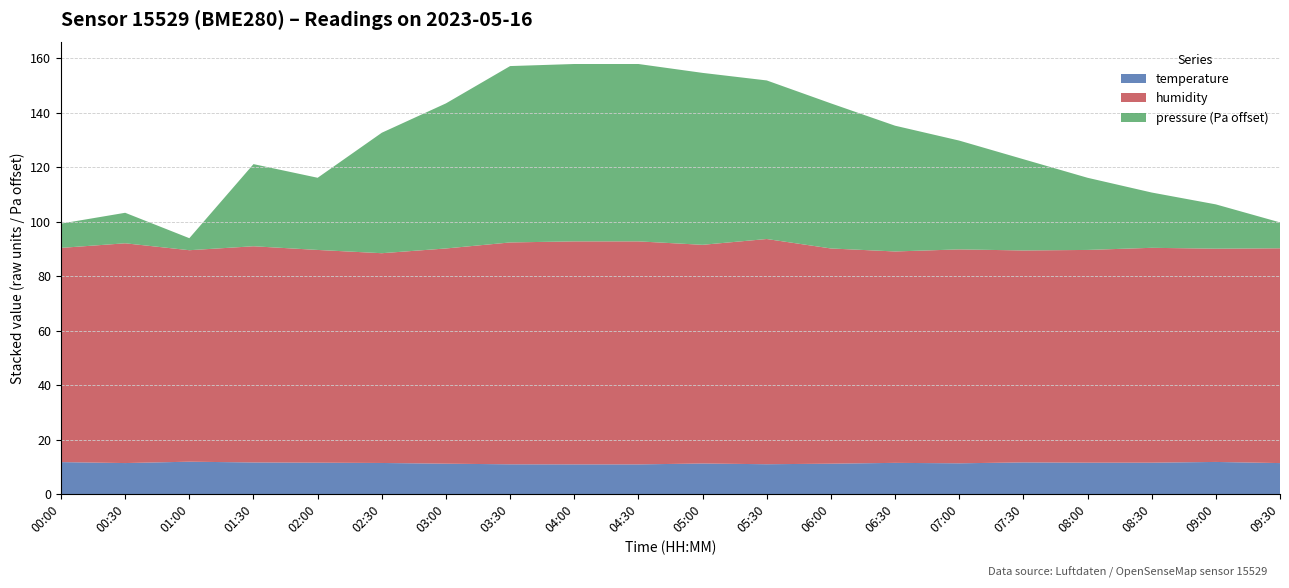

What is the minimum value for temperature?

10.9